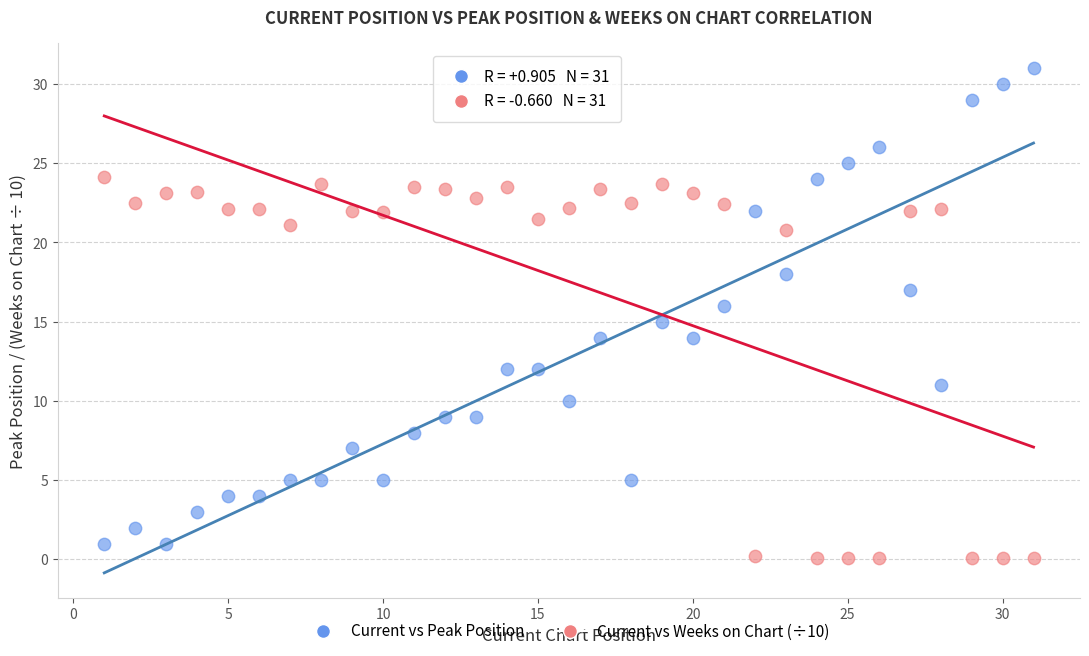

Which series contains the highest Y value?

Current vs Peak Position